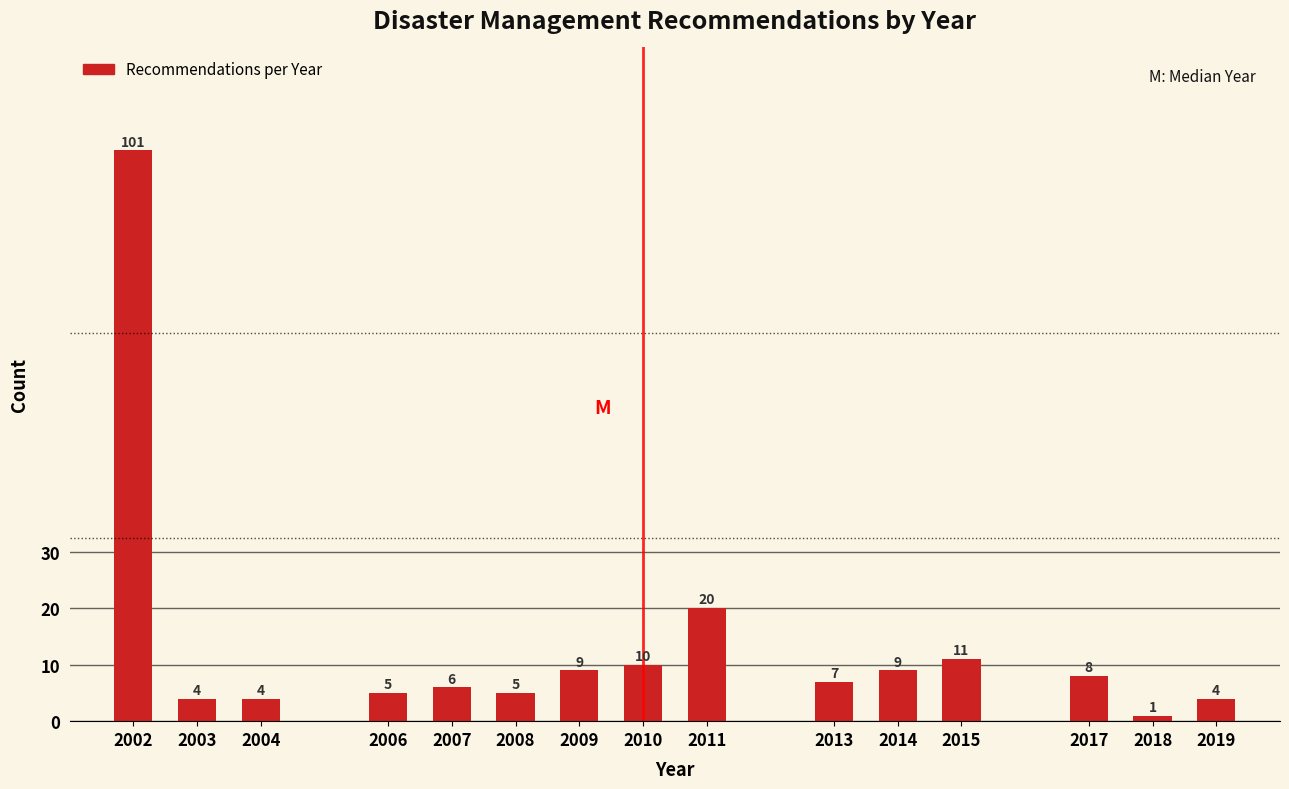

Reading left to right, extract all data points from this chart.

101	4	4	5	6	5	9	10	20	7	9	11	8	1	4